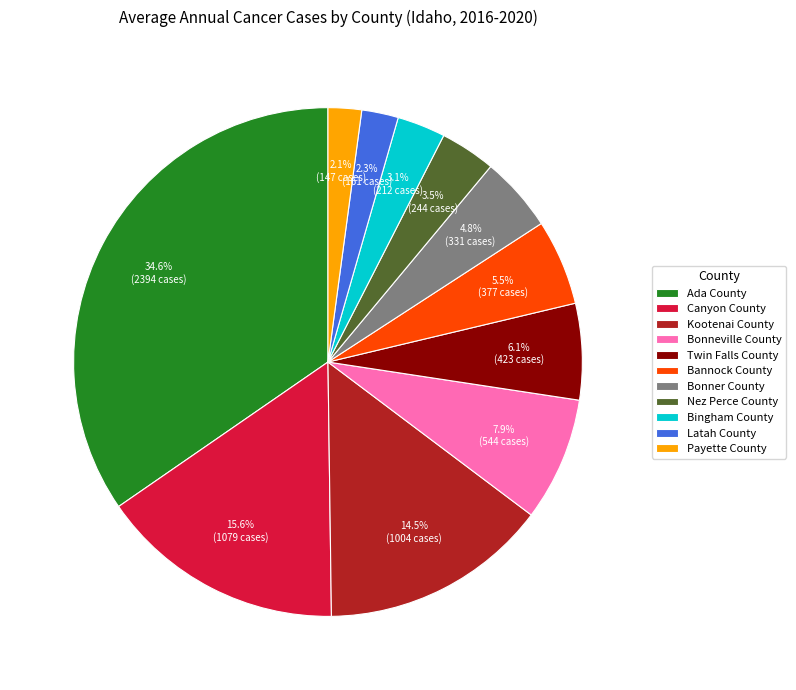

Which has a higher value, Canyon County or Bingham County?

Canyon County